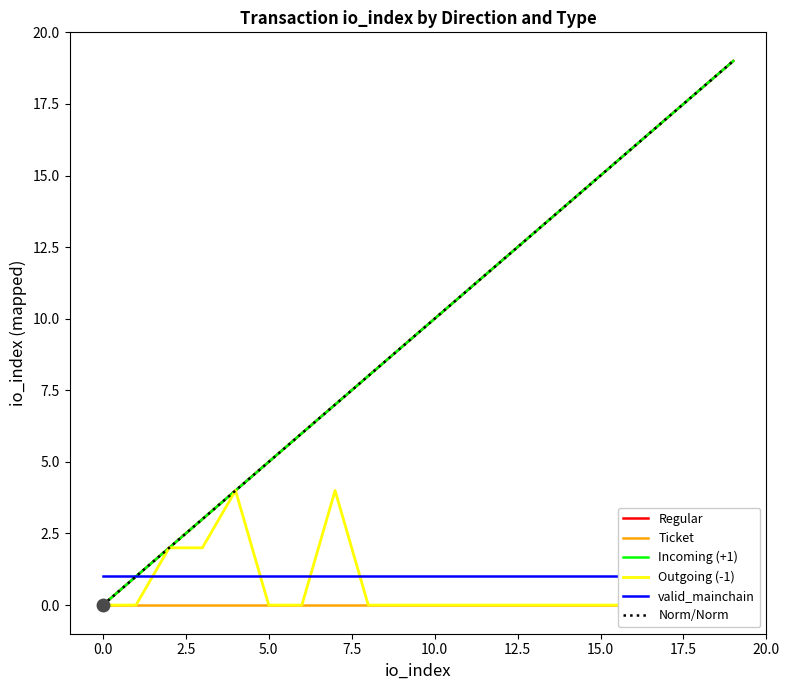

Which series has the largest total across all categories?

Regular